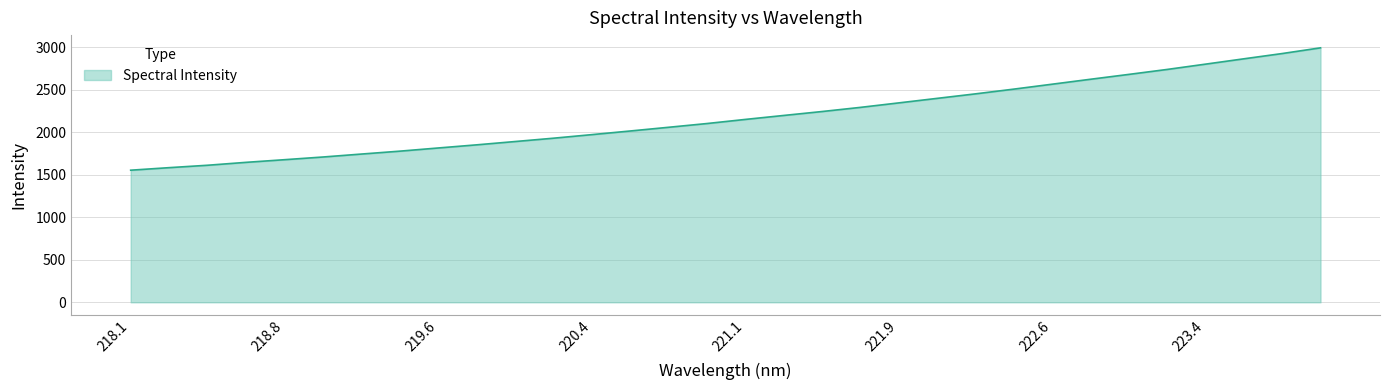

What is the maximum value shown in the chart?

2990.3